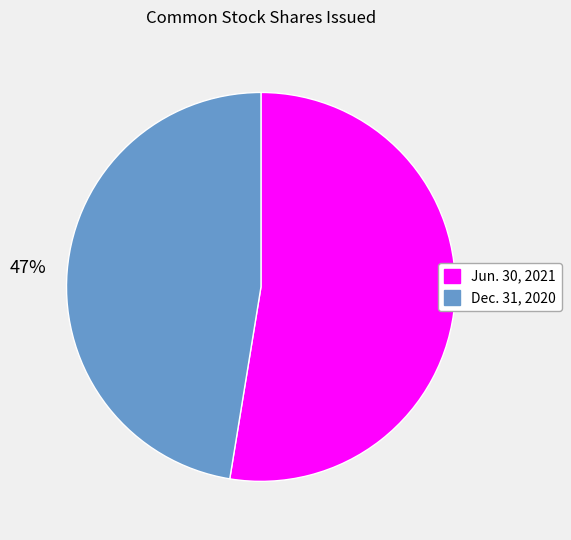

Combined, do Jun. 30, 2021 and Dec. 31, 2020 account for over 50%?

Yes